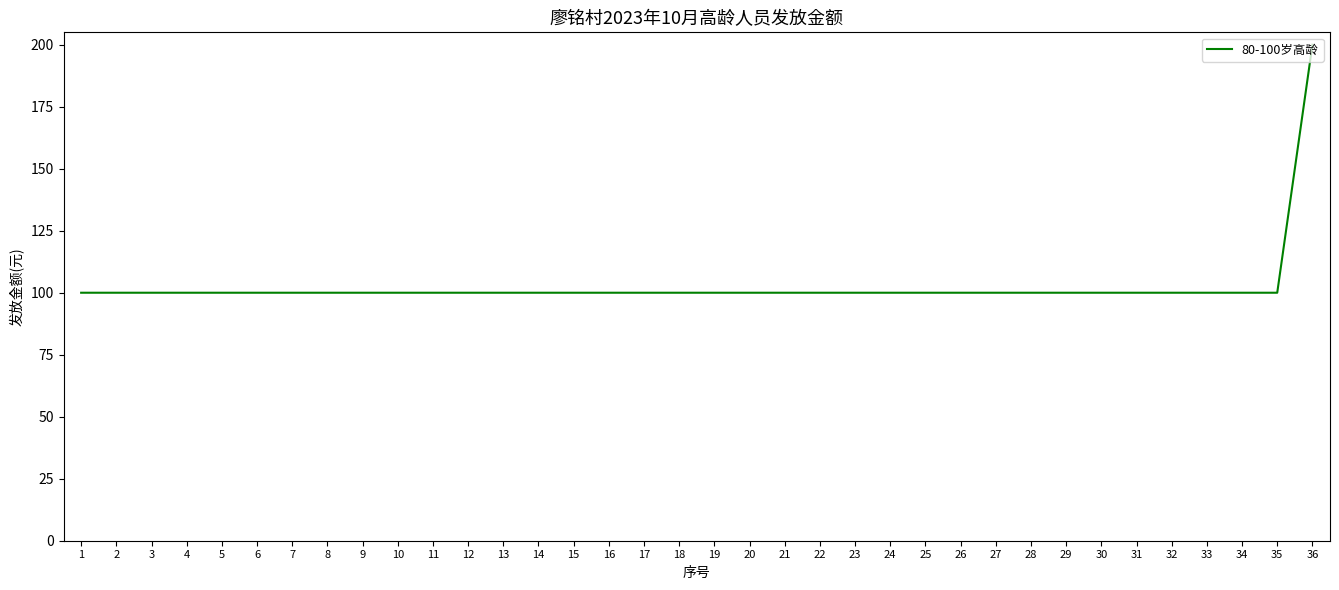

The chart shows a value of 143 at 1. True or false?

False